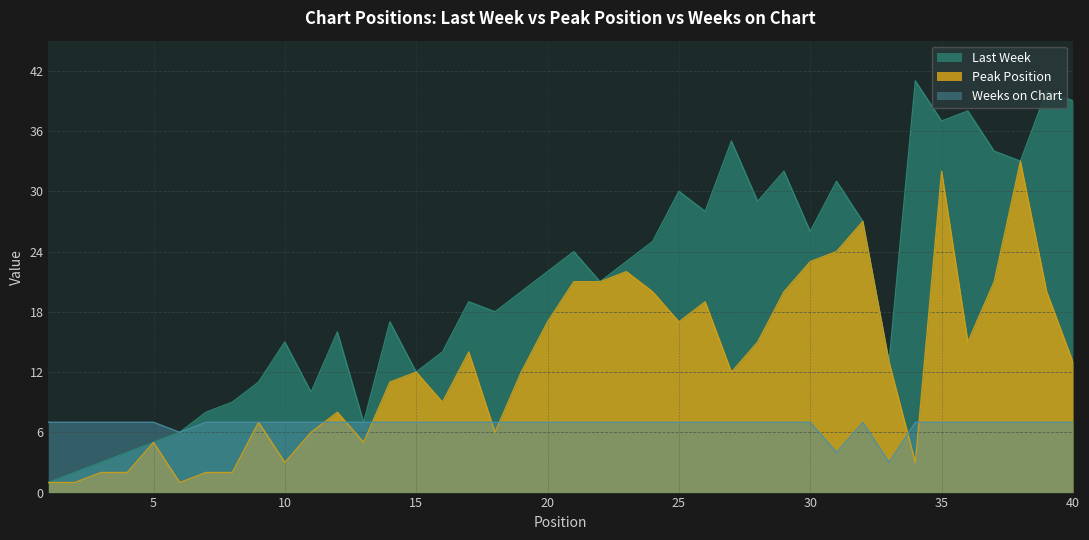

What is the difference between the highest and lowest values at 13?

2